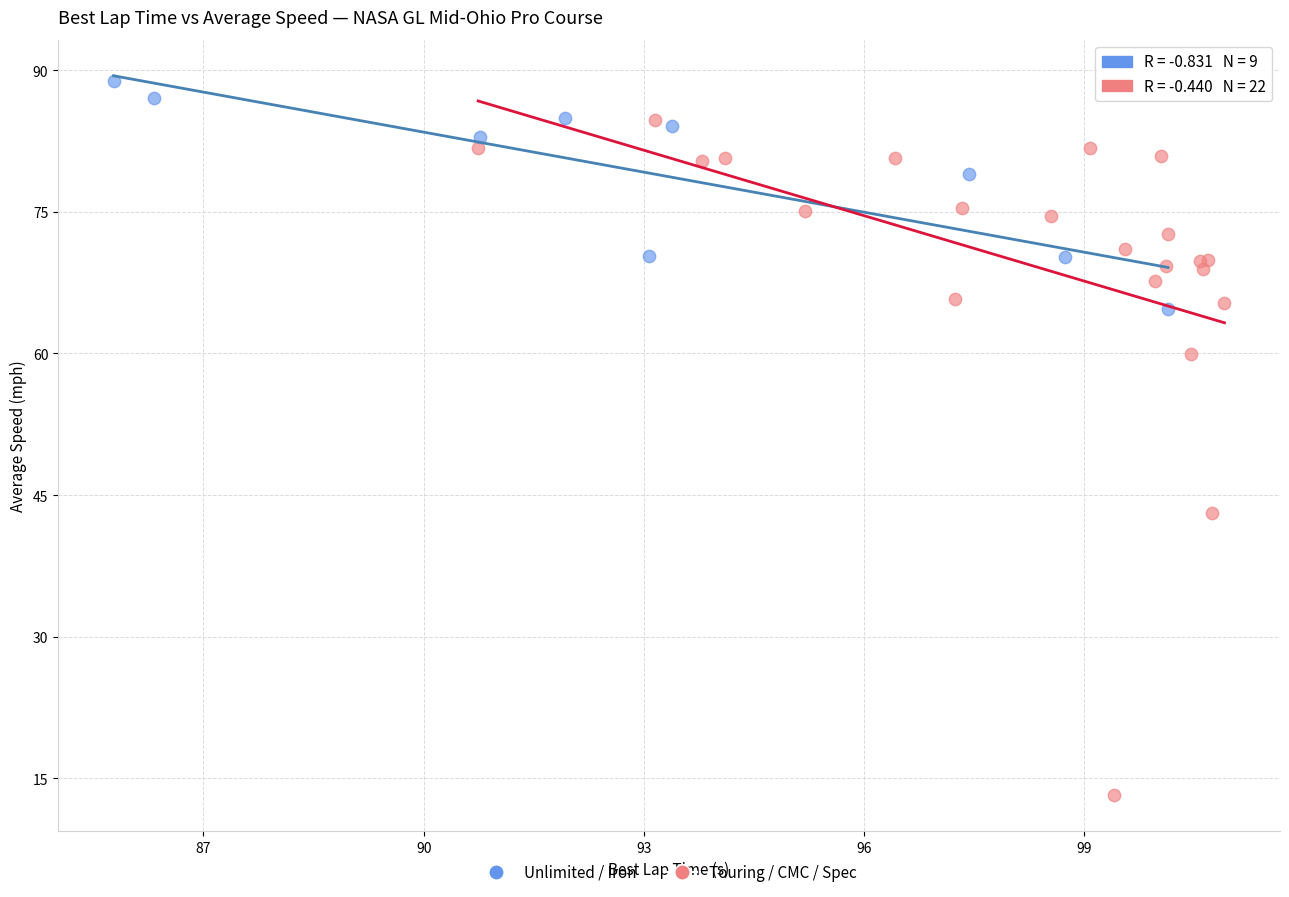

What are all the series names shown in the legend?

Unlimited / Iron, Touring / CMC / Spec